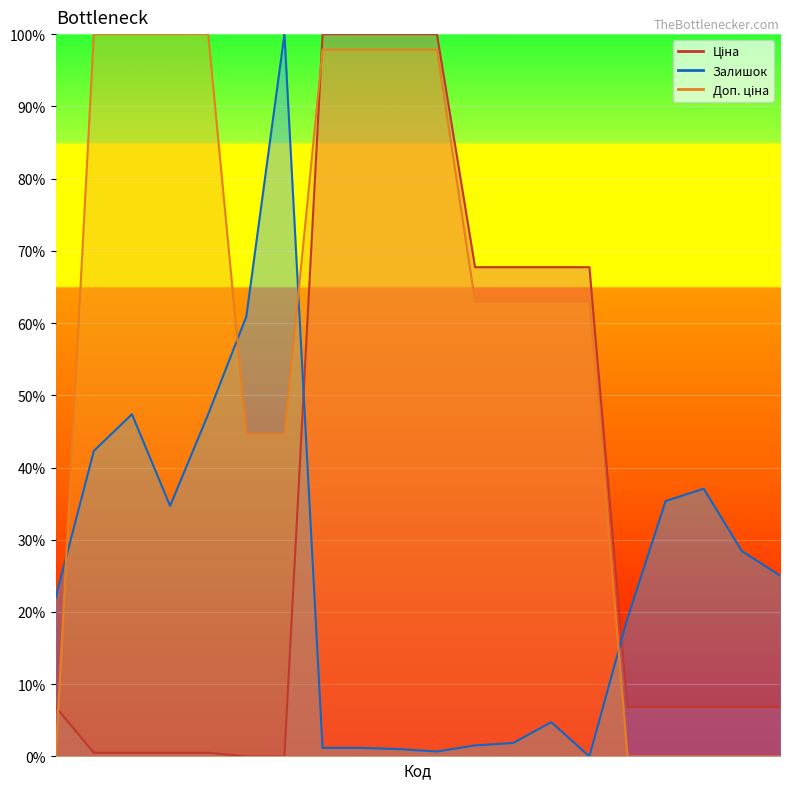

List the series in order of their overall mean, lowest first.

Залишок, Ціна, Доп. ціна